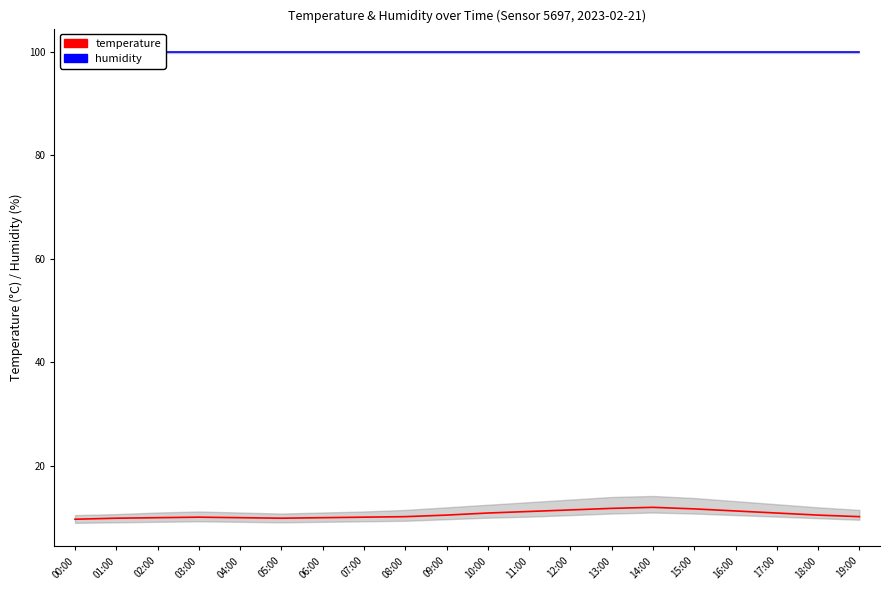

What is the highest value of the humidity series?

99.9